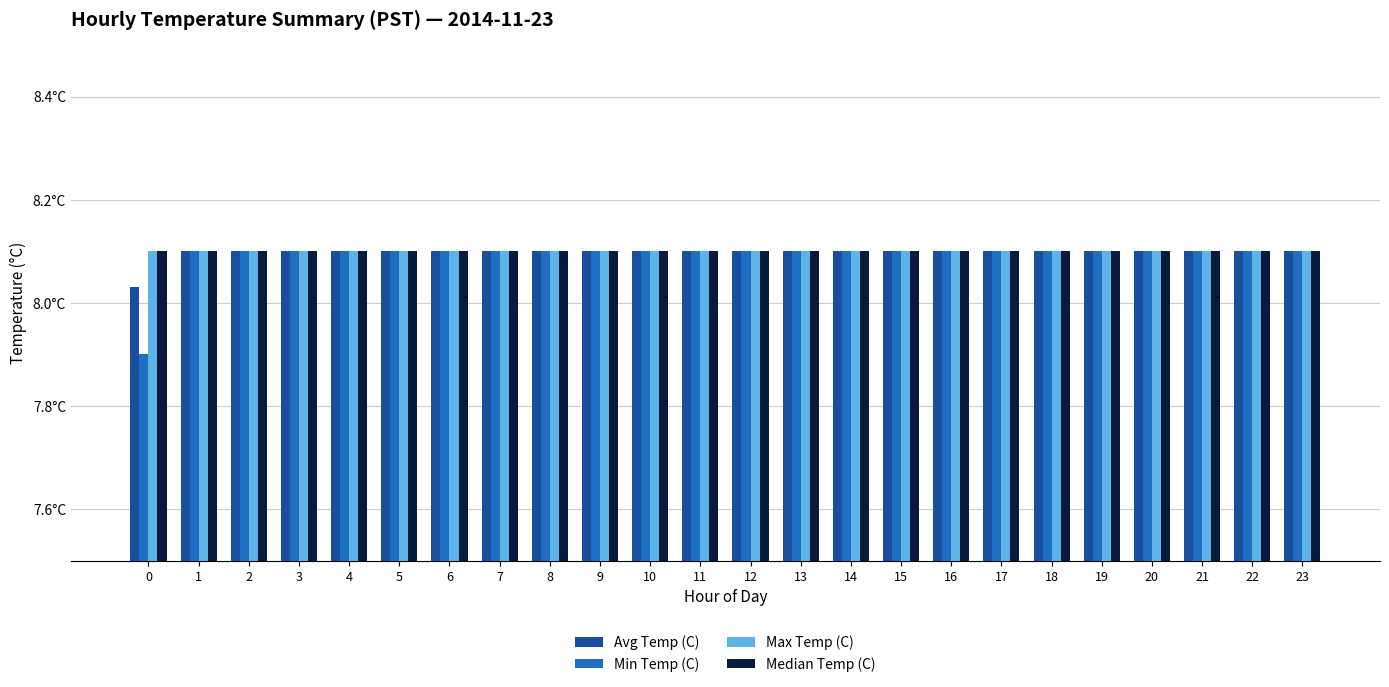

What are all the series names shown in the legend?

Avg Temp (C), Min Temp (C), Max Temp (C), Median Temp (C)